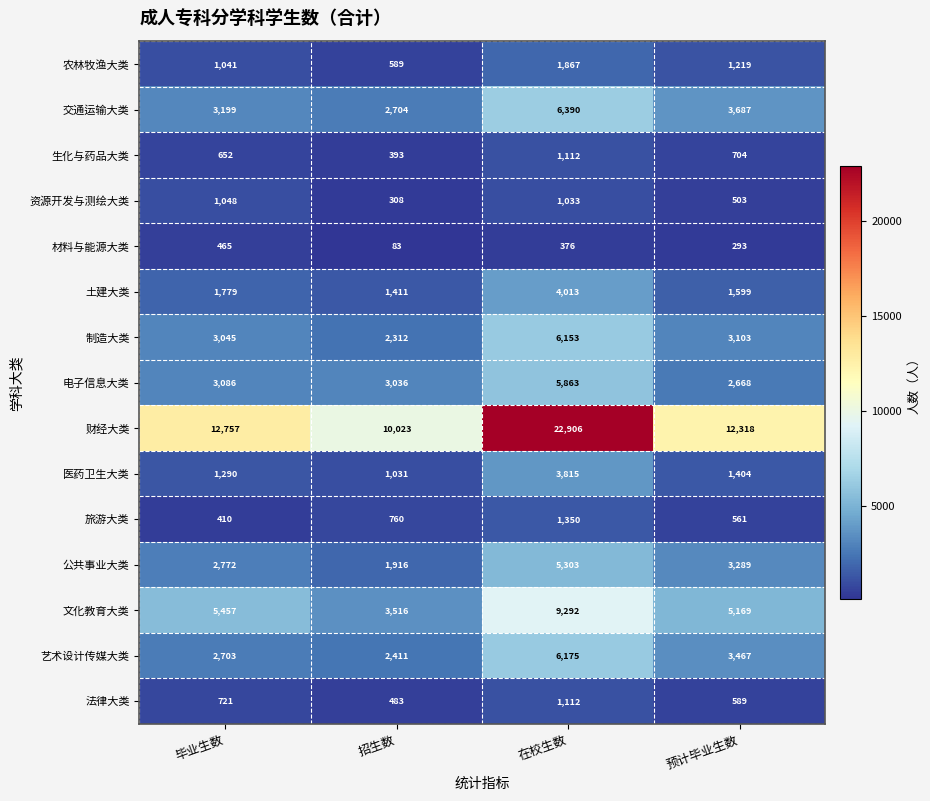

Between 在校生数 and 预计毕业生数, which series saw the biggest shift?

财经大类